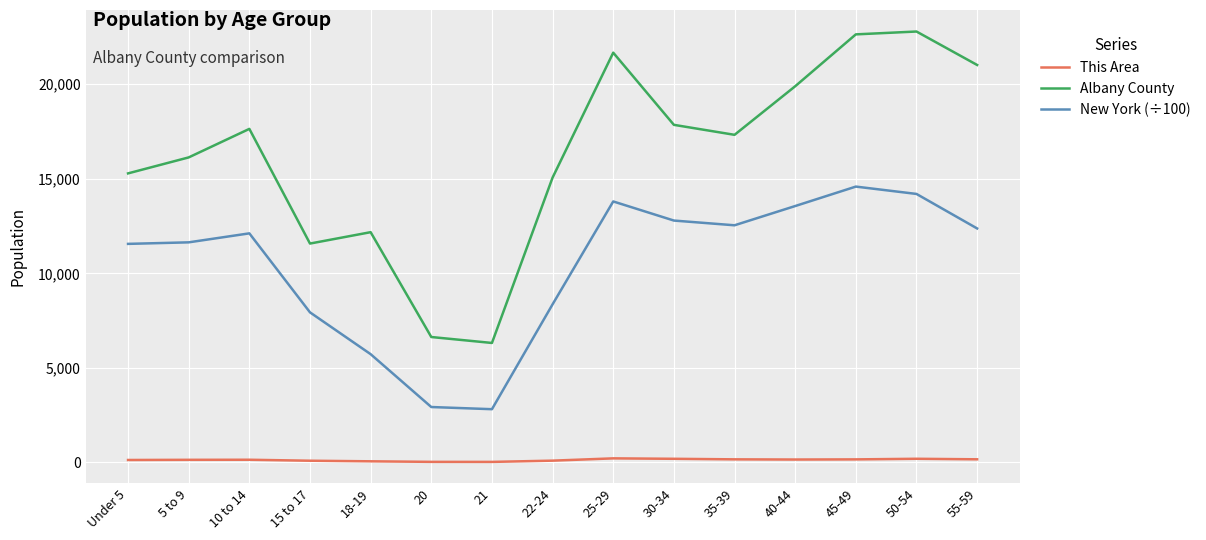

At which category does Albany County reach its first local valley?

15 to 17